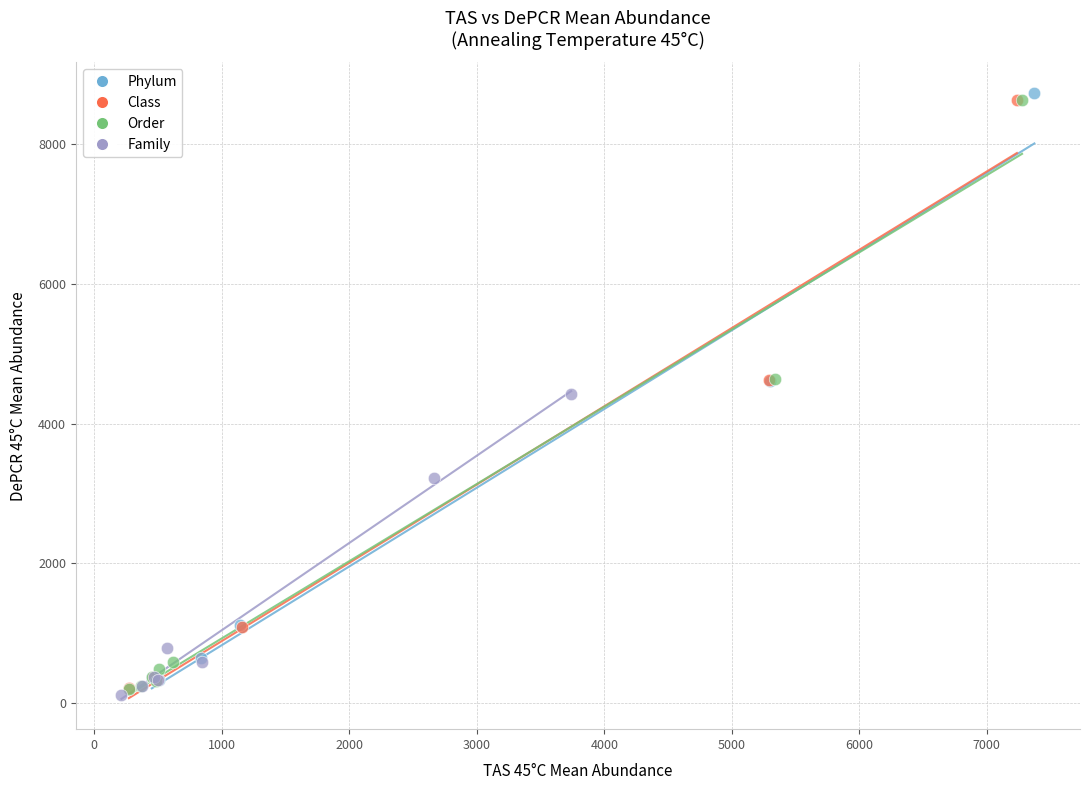

Which series contains the highest Y value?

Phylum